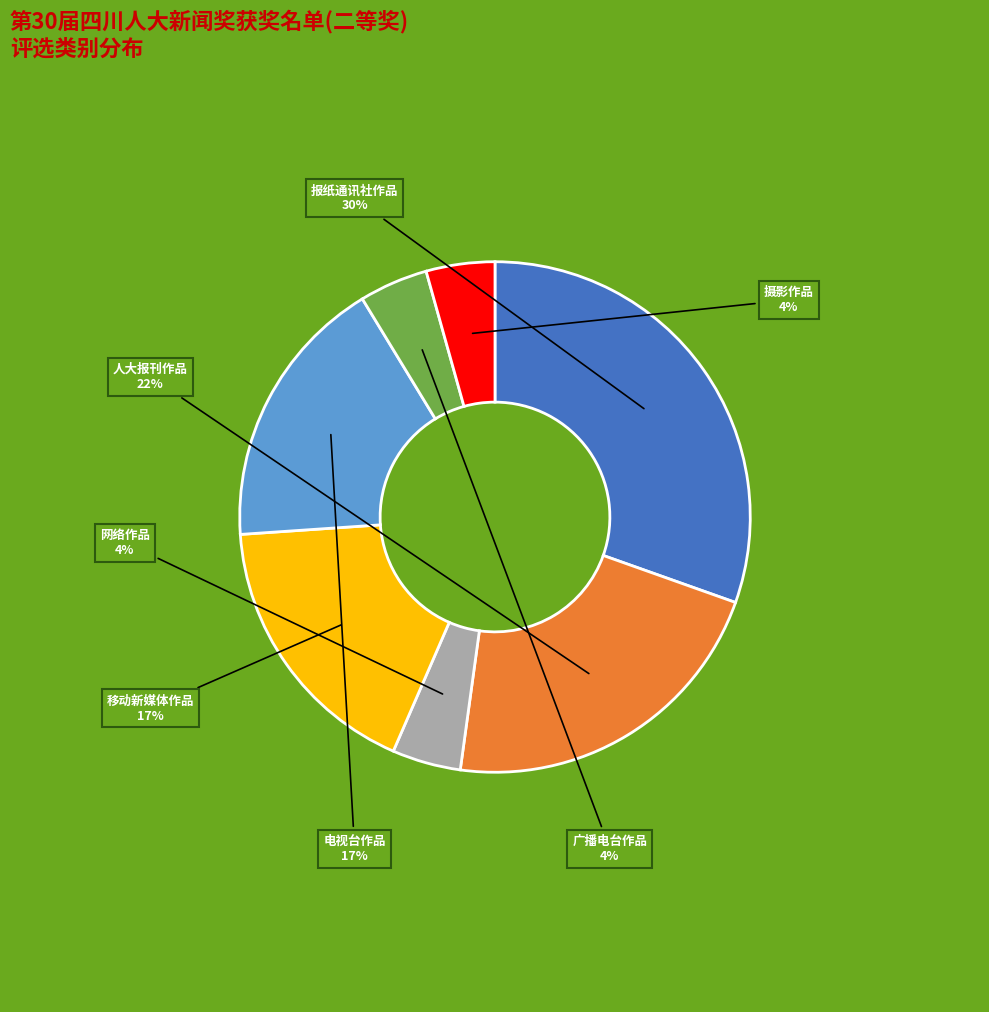

Is there any slice that represents more than half of the pie?

No